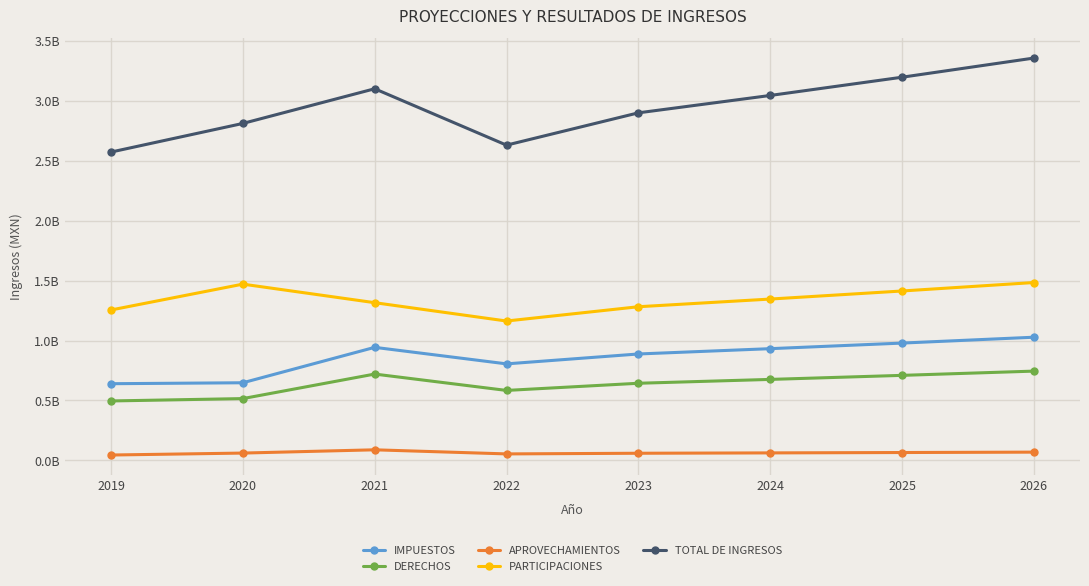

Is this an area chart (filled region under the line)?

No